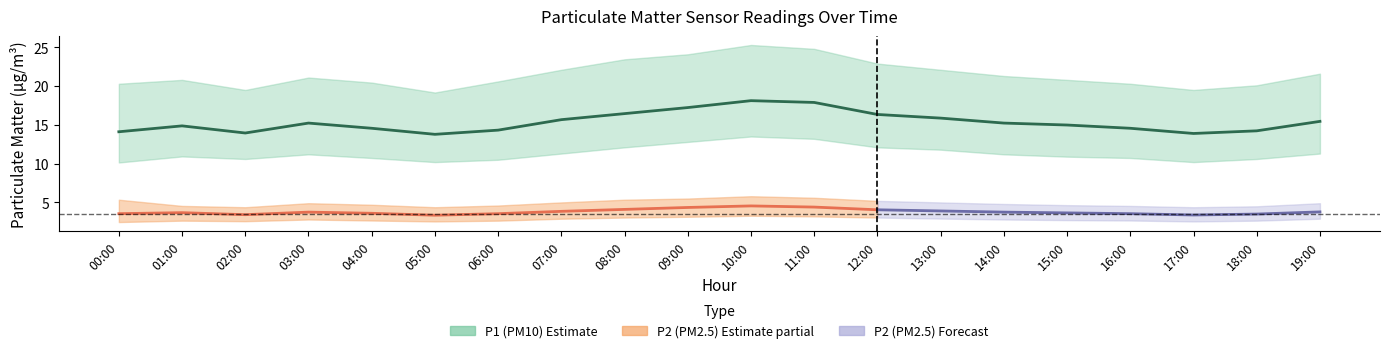

What is the value of the P2_upper point at the 4th from the left?

4.9